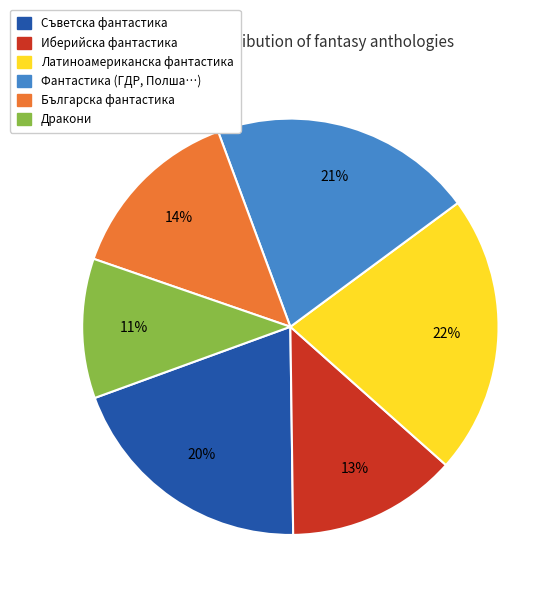

Combined, do Дракони and Фантастика (ГДР, Полша…) account for over 50%?

No